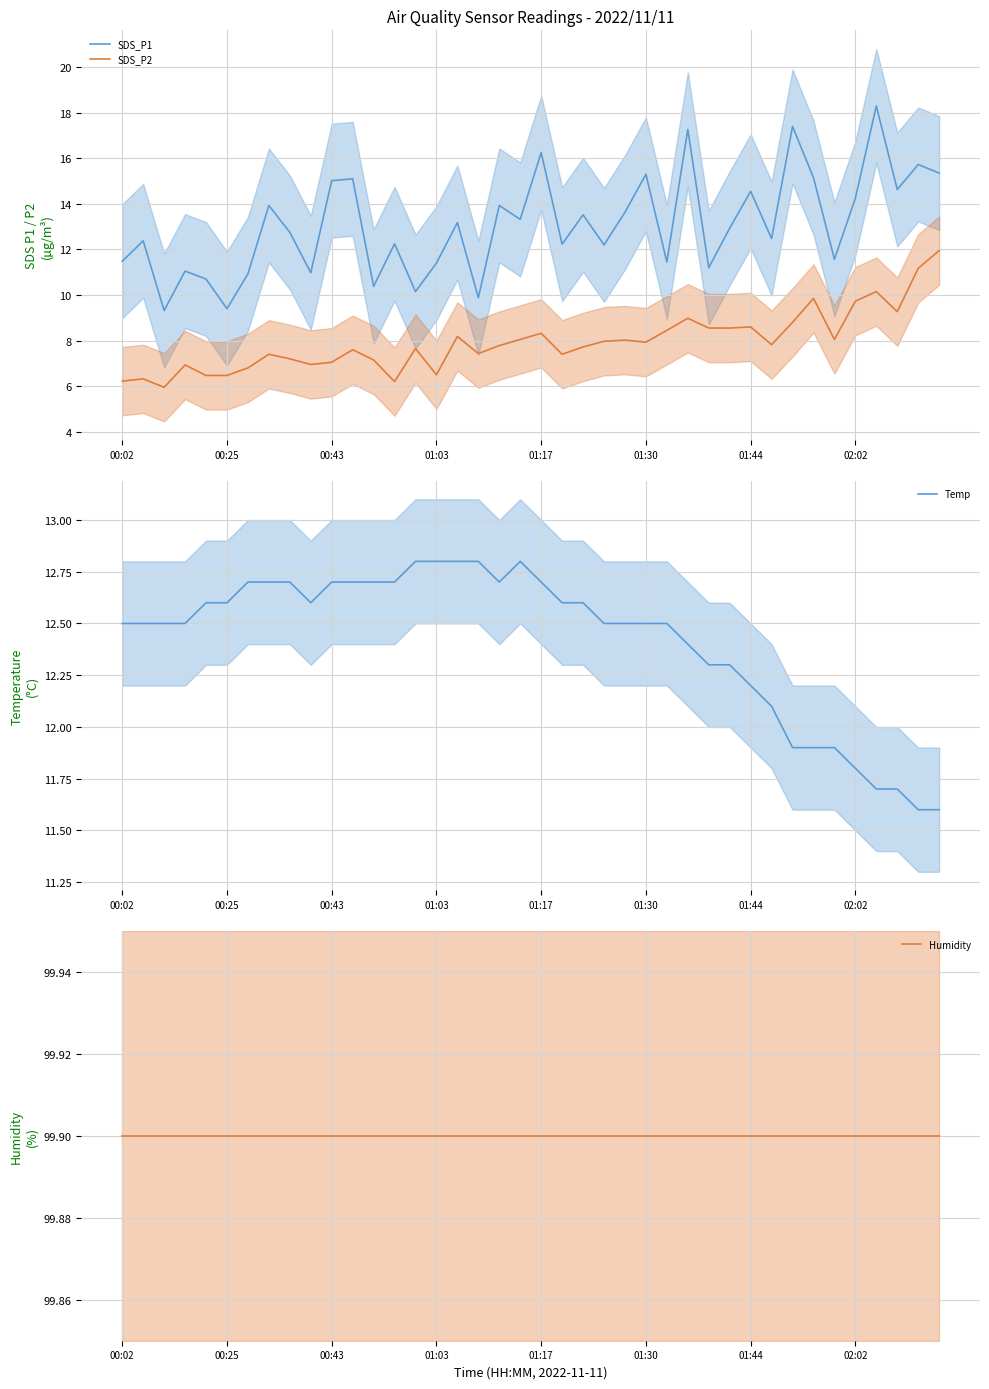

True or false: SDS_P1 and SDS_P2 intersect in this chart.

False